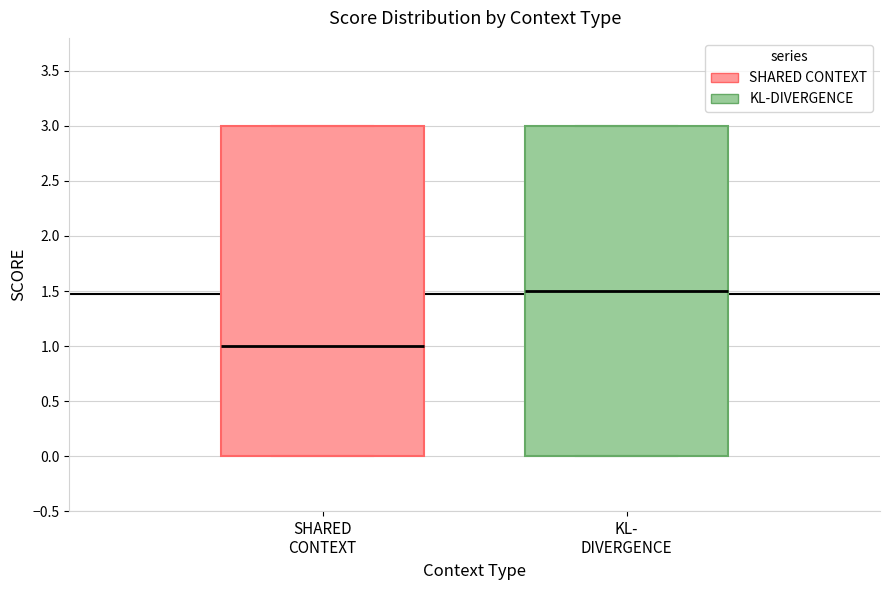

Reading left to right, read every box against the y-axis: the position of its median line, the range the box covers, and the ends of its whiskers. The values are not printed on the chart, so give them approximately, as read against the axis.

SHARED CONTEXT: median 1.0, box 0.0 to 3.0, whiskers 0.0 to 3.0
KL- DIVERGENCE: median 1.5, box 0.0 to 3.0, whiskers 0.0 to 3.0